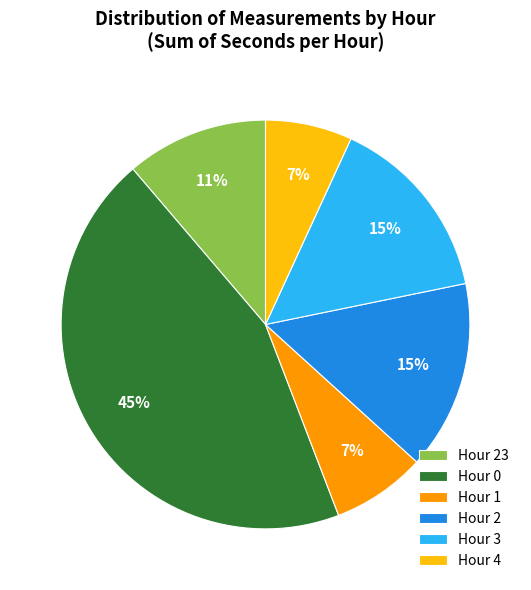

Is the sum of Hour 4 and Hour 1 greater than half?

No